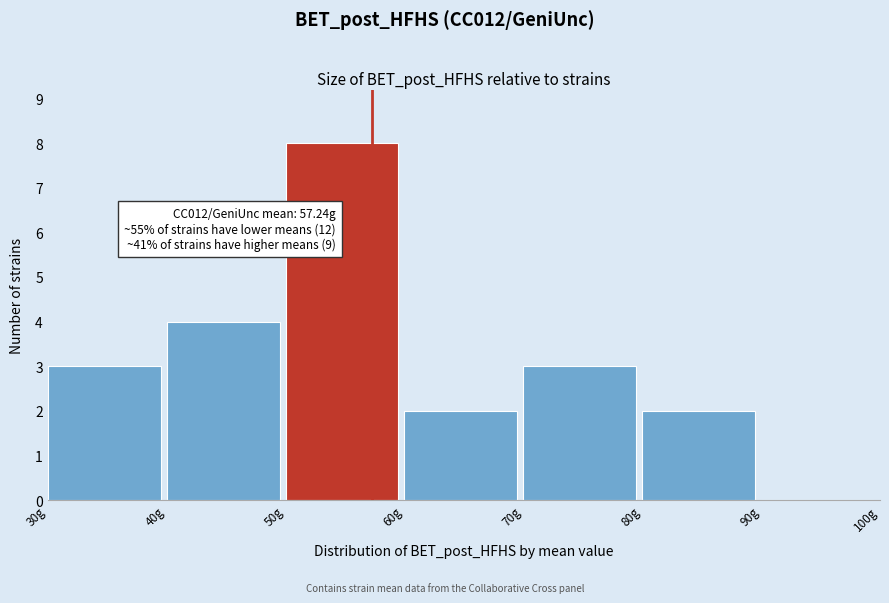

Which range on the x-axis has the tallest bar?

50 to 60